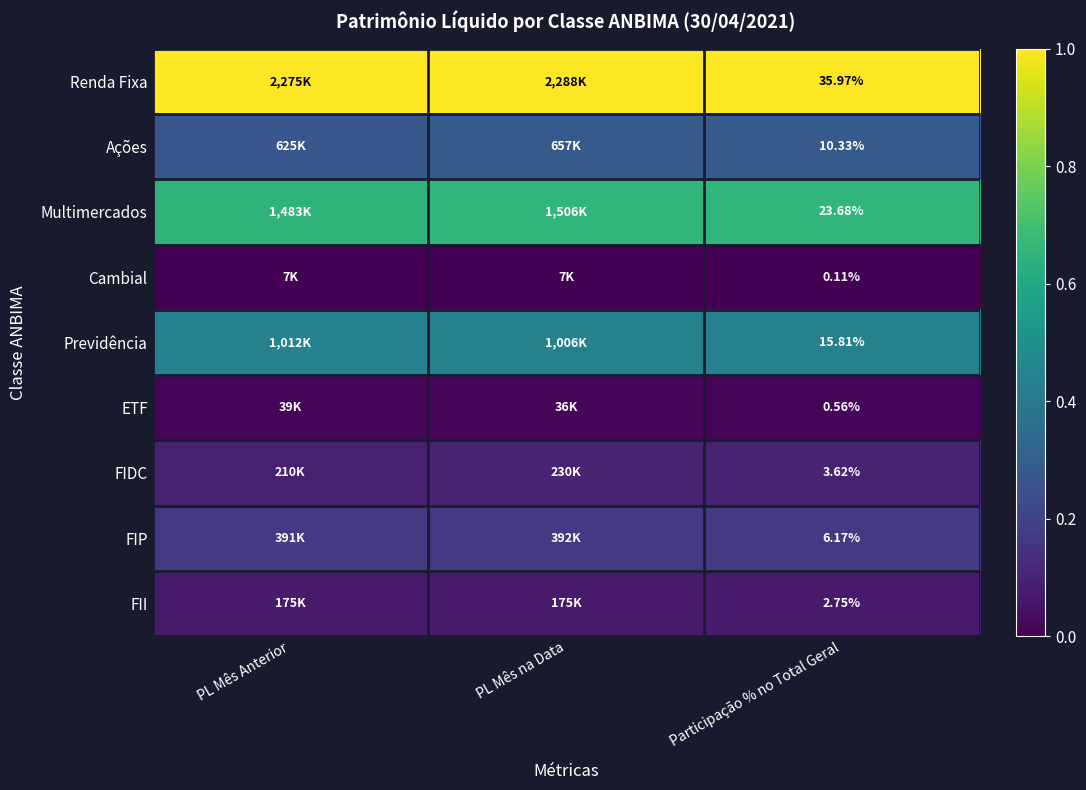

At Participação % no Total Geral, list the series in order from smallest to largest.

Cambial, ETF, FII, FIDC, FIP, Ações, Previdência, Multimercados, Renda Fixa